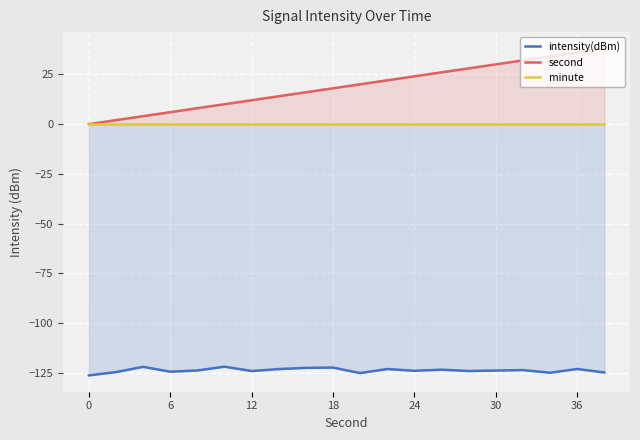

What is the spread (max minus min) of values at 17?

158.9